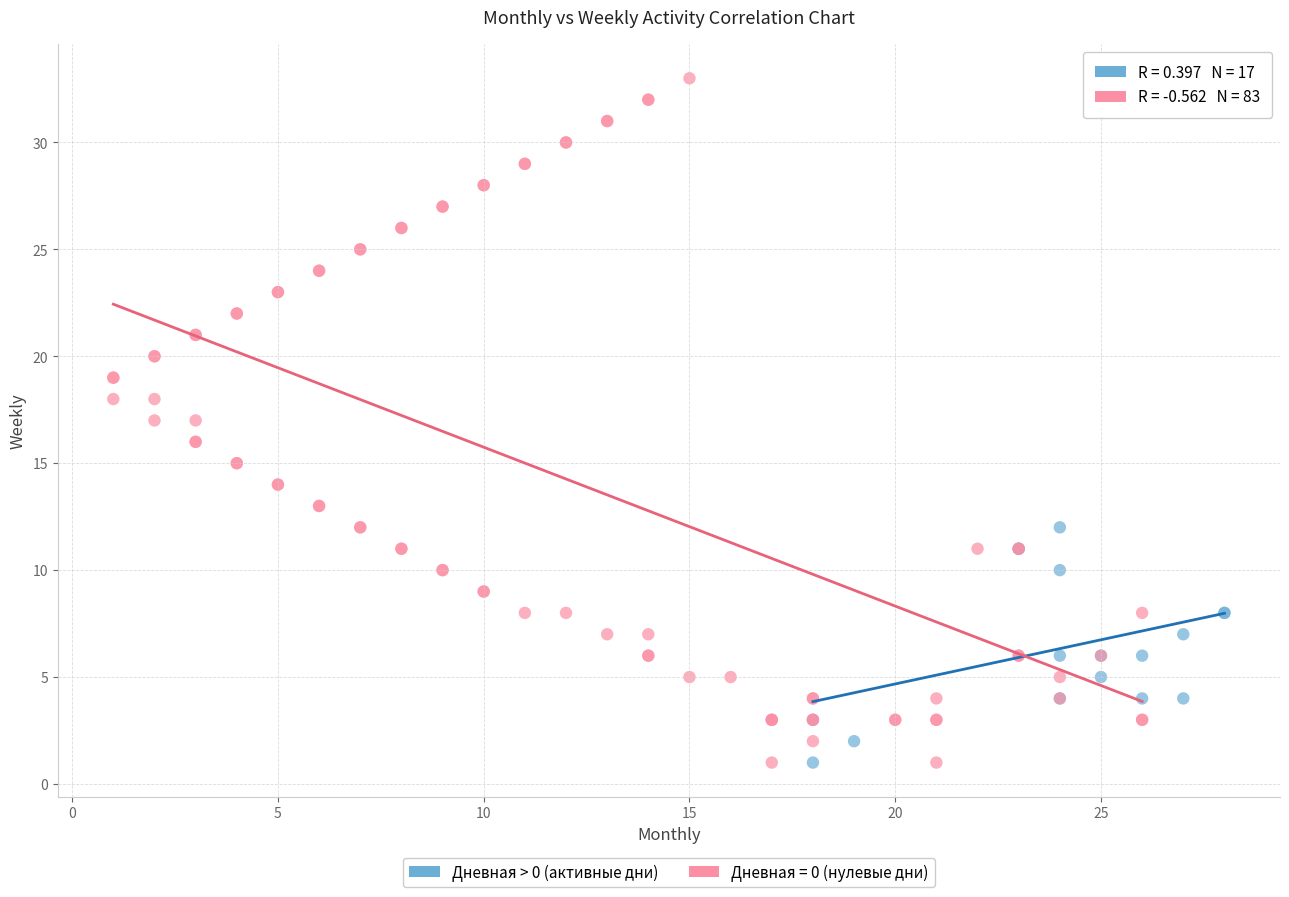

Which series has the largest Y range (max minus min)?

Дневная = 0 (нулевые дни)